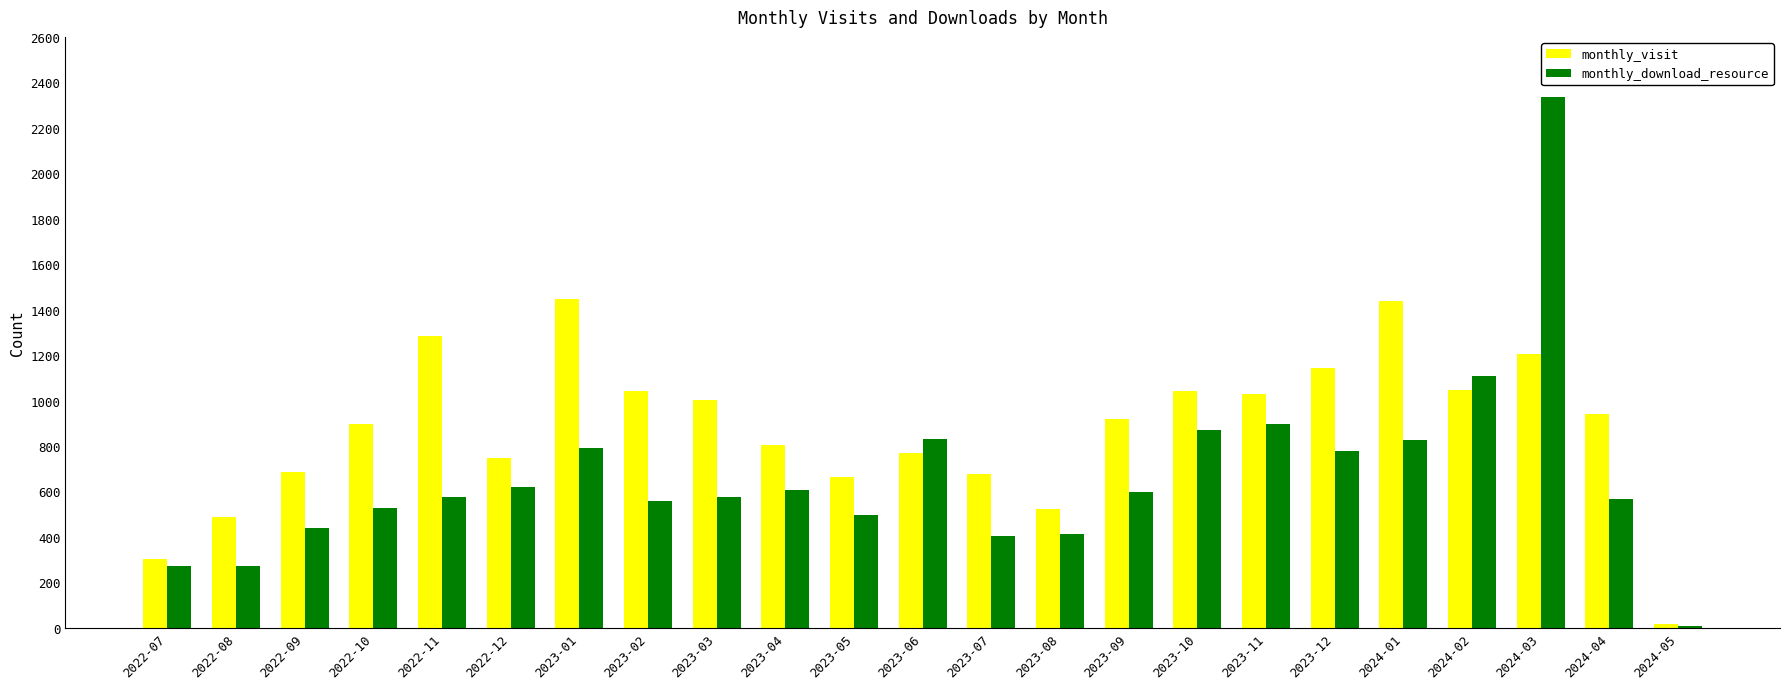

At which category does the chart reach its peak across all series?

2024-03